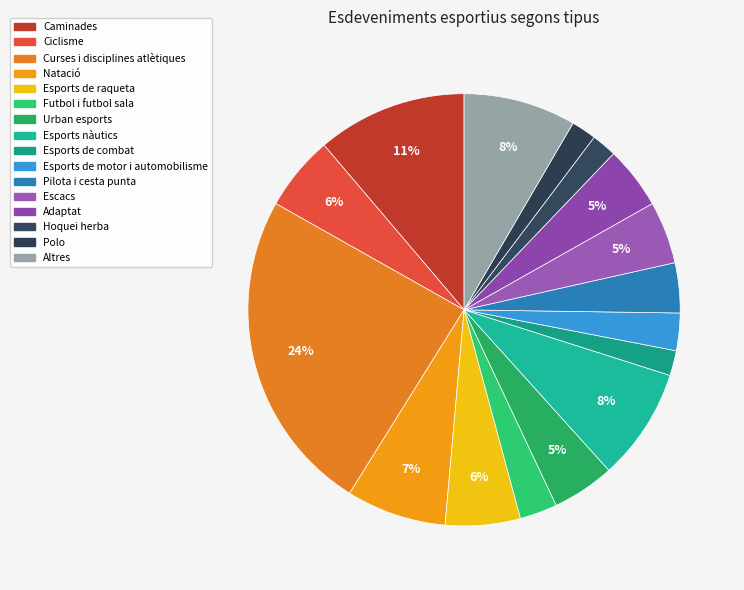

The Urban esports slice represents 5% of the pie. True or false?

True